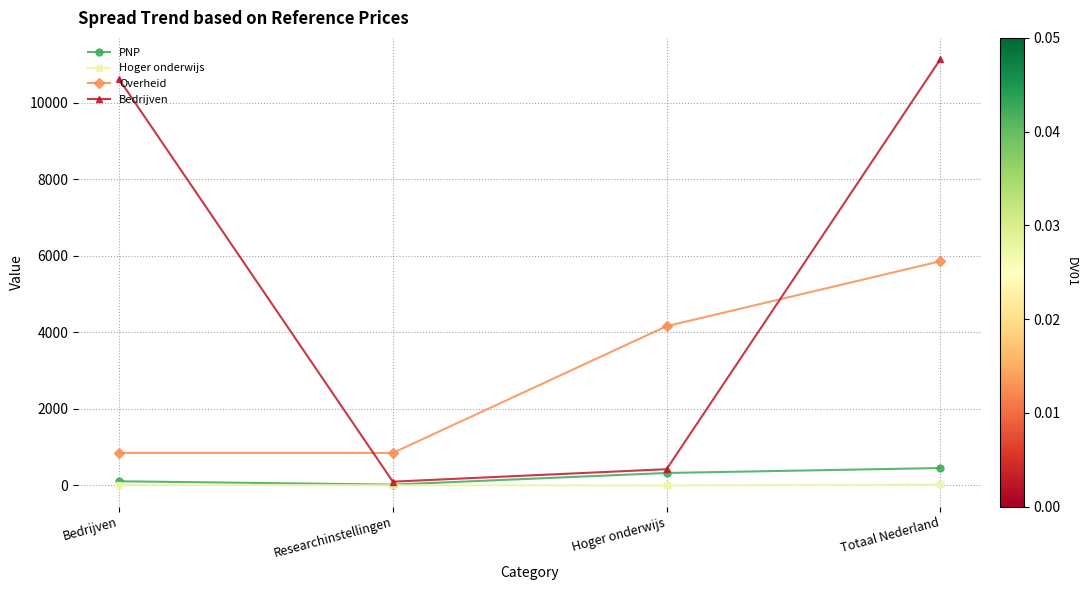

Which category has the highest value in the Overheid series?

Totaal Nederland